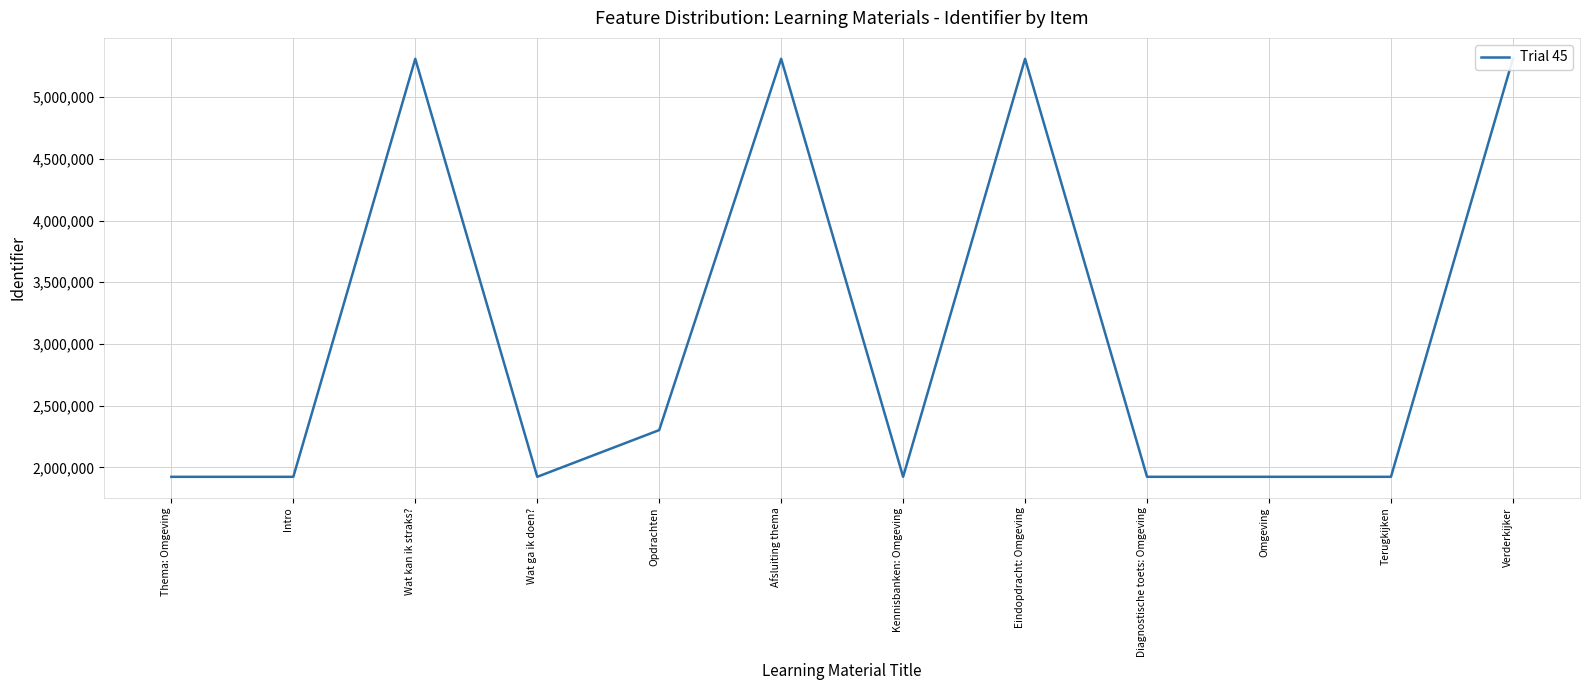

What position from the right is Intro?

11